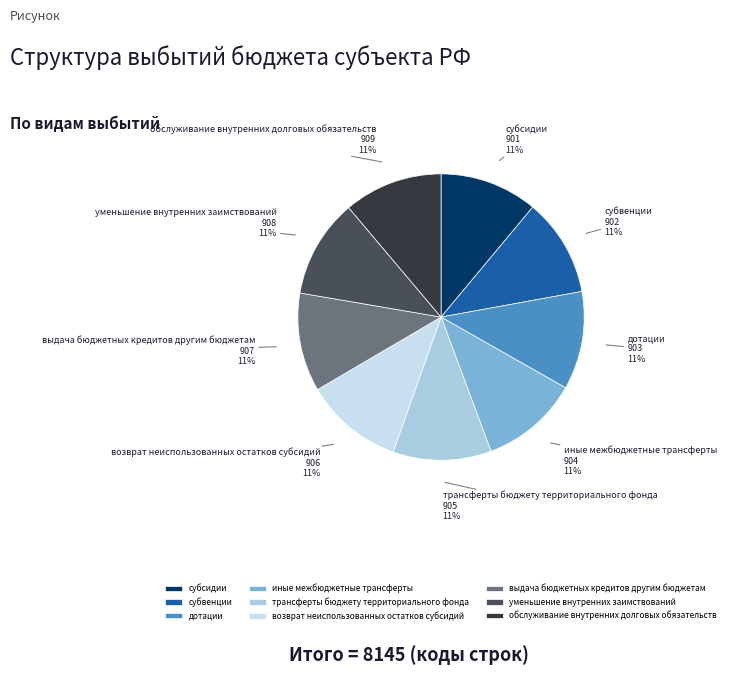

True or false: выдача бюджетных кредитов другим бюджетам accounts for 11% of the total.

True